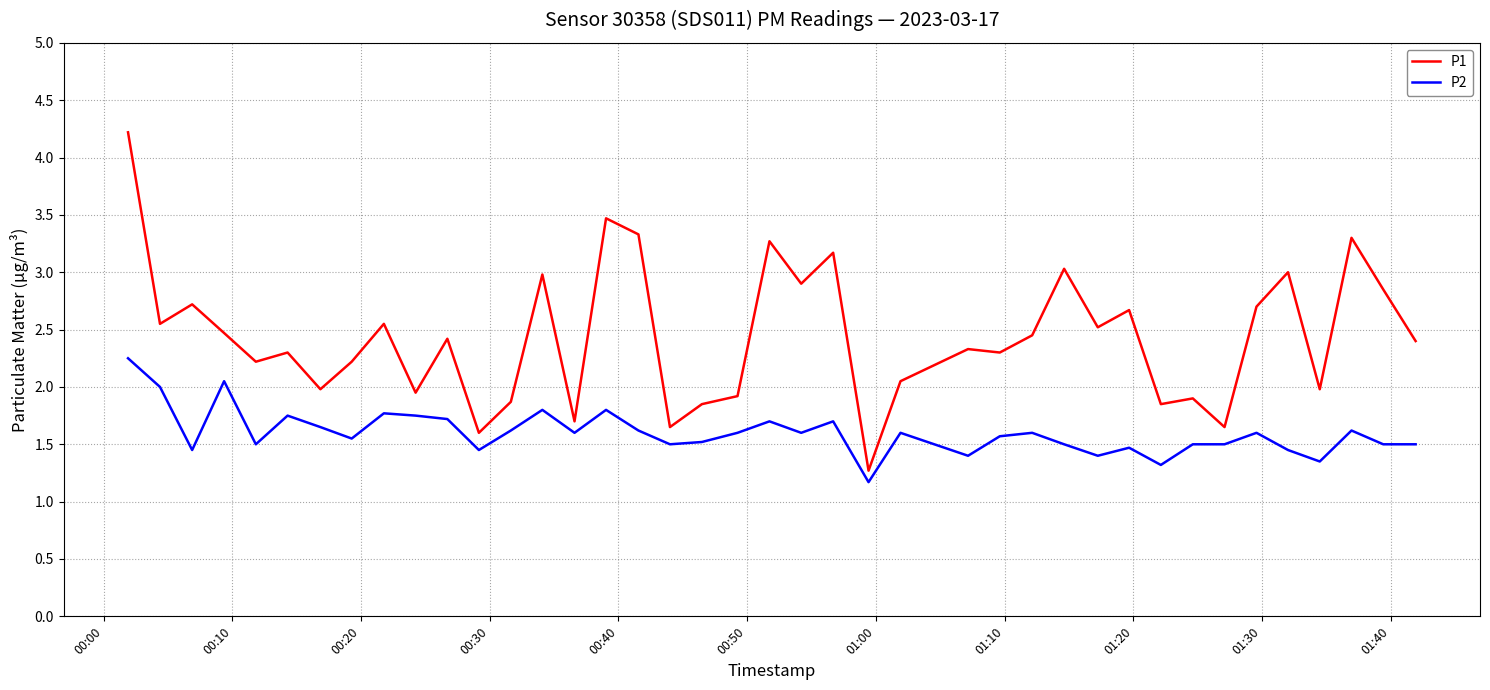

What is the maximum value shown in the chart?

4.2